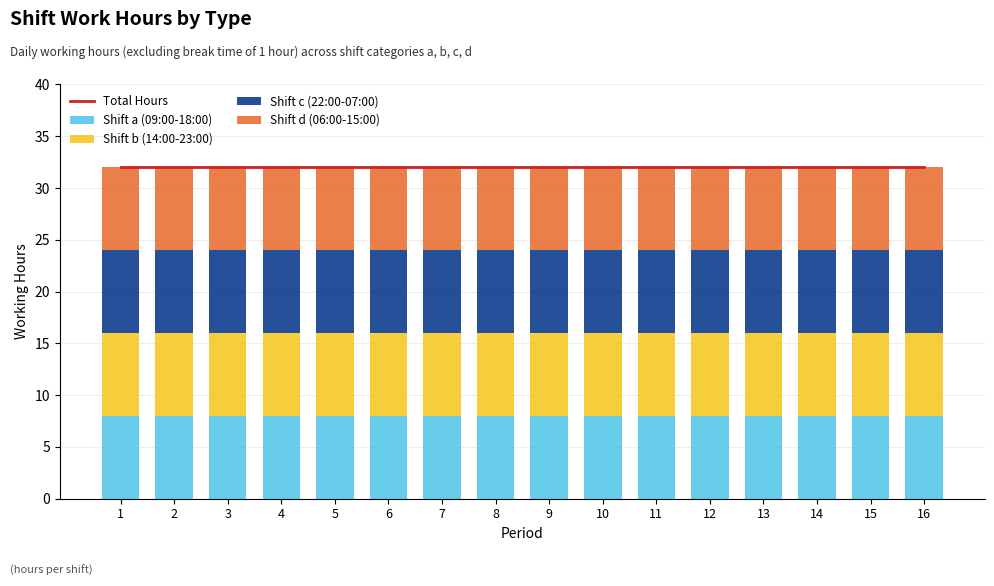

The value of Shift c (22:00-07:00) at 4 is 8. True or false?

True